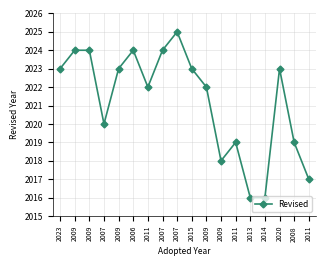

Rank the categories by value from highest to lowest.

2007, 2009, 2009, 2006, 2007, 2023, 2009, 2015, 2020, 2011, 2009, 2007, 2011, 2008, 2009, 2011, 2013, 2014